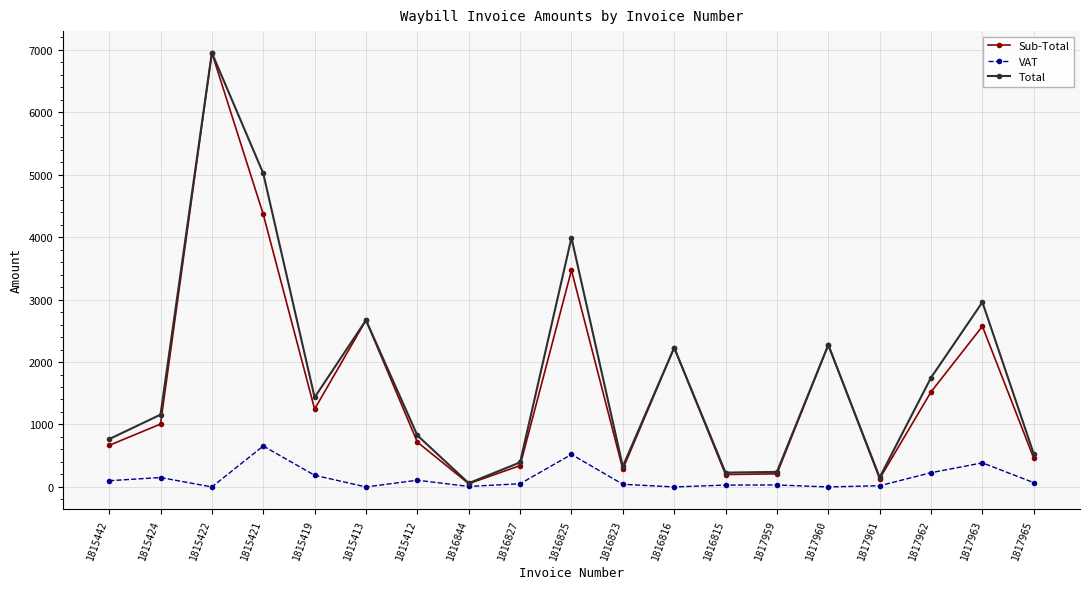

True or false: VAT has more than 1 points higher than both neighbors.

True